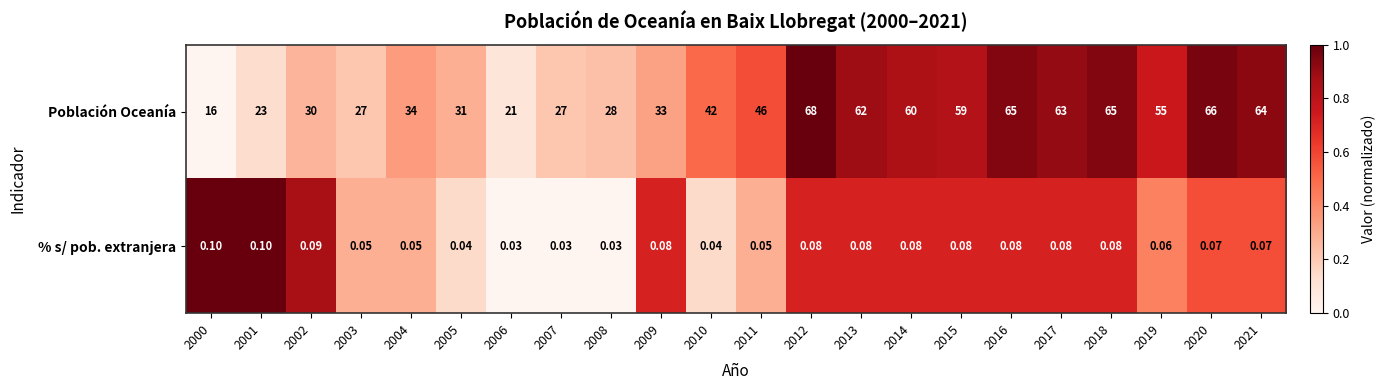

Which series has the largest range (max minus min)?

Población Oceanía